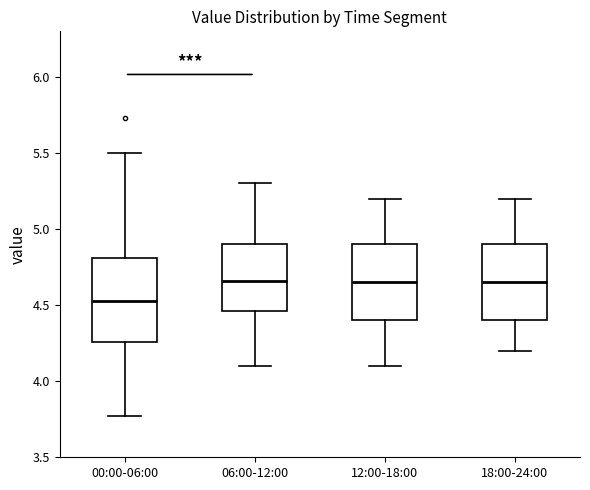

Reading left to right, read every box against the y-axis: the position of its median line, the range the box covers, and the ends of its whiskers. The values are not printed on the chart, so give them approximately, as read against the axis.

00:00-06:00: median 4.55, box 4.25 to 4.80, whiskers 3.75 to 5.50
06:00-12:00: median 4.65, box 4.45 to 4.90, whiskers 4.10 to 5.30
12:00-18:00: median 4.65, box 4.40 to 4.90, whiskers 4.10 to 5.20
18:00-24:00: median 4.65, box 4.40 to 4.90, whiskers 4.20 to 5.20